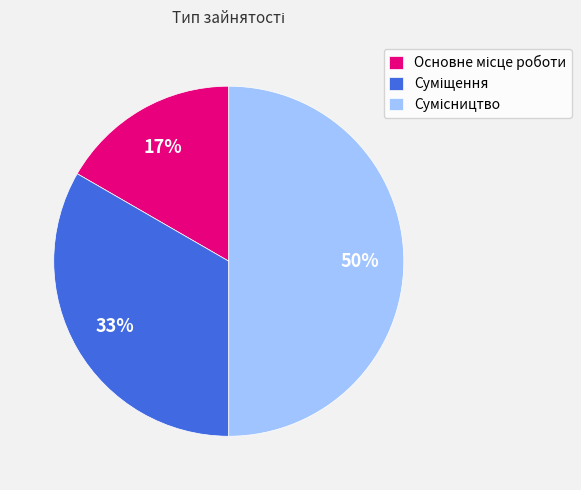

To the nearest percent, what is the difference between the largest and smallest slice percentages?

33%